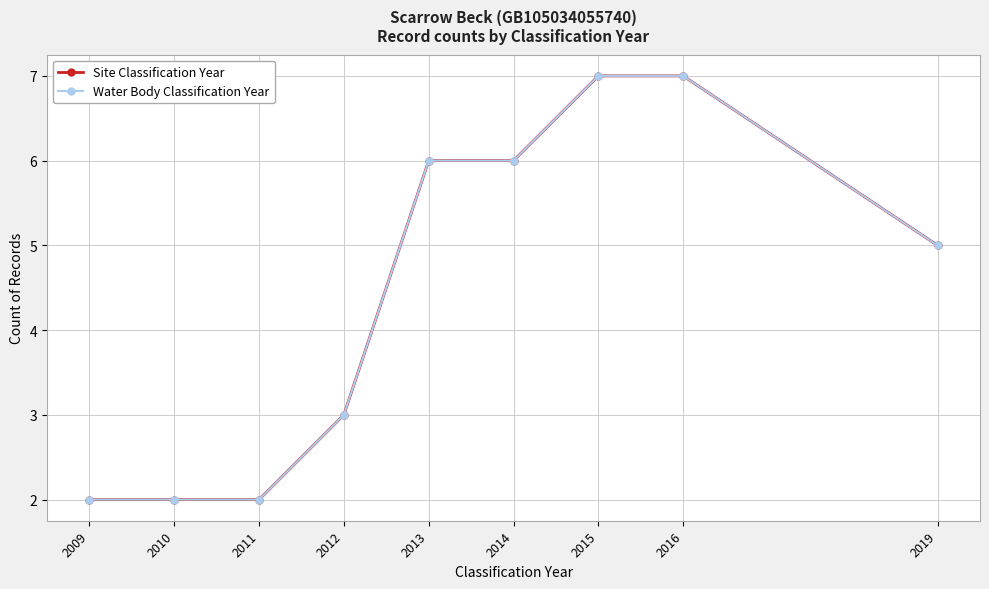

True or false: Site Classification Year has more than 1 points higher than both neighbors.

False